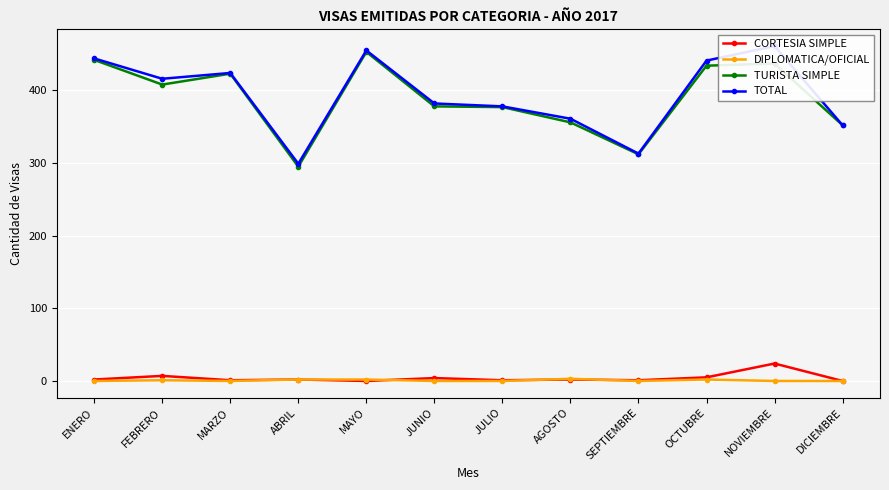

What is the sum of all CORTESIA SIMPLE values?

49